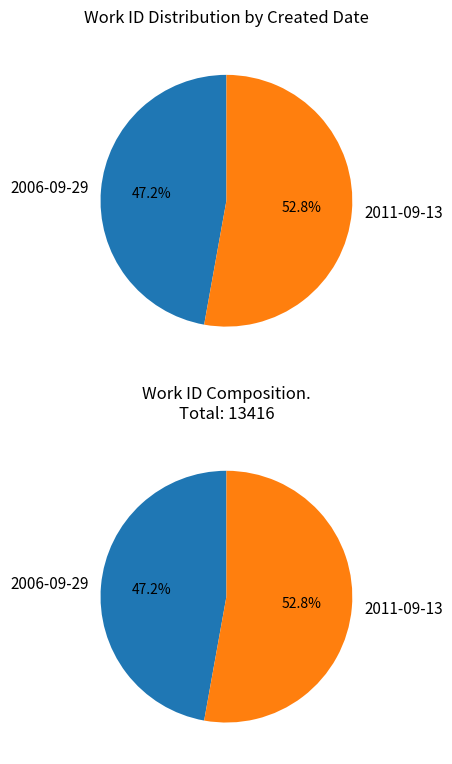

What is the change in value from 2006-09-29 to 2011-09-13?

+760